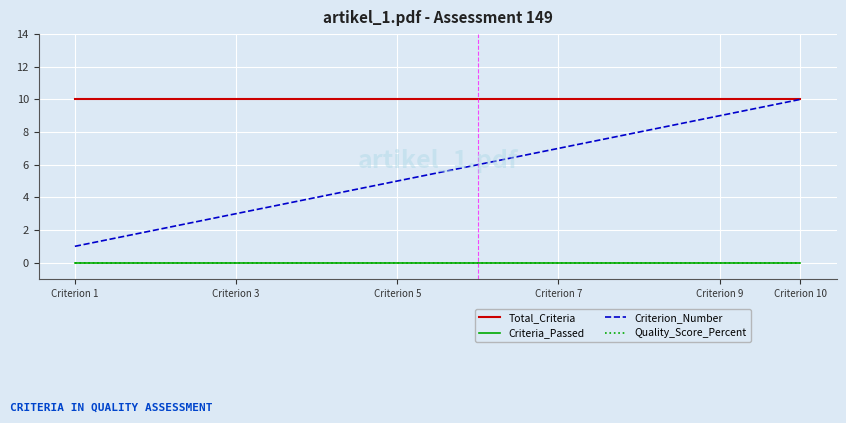

Is this an area chart (filled region under the line)?

No